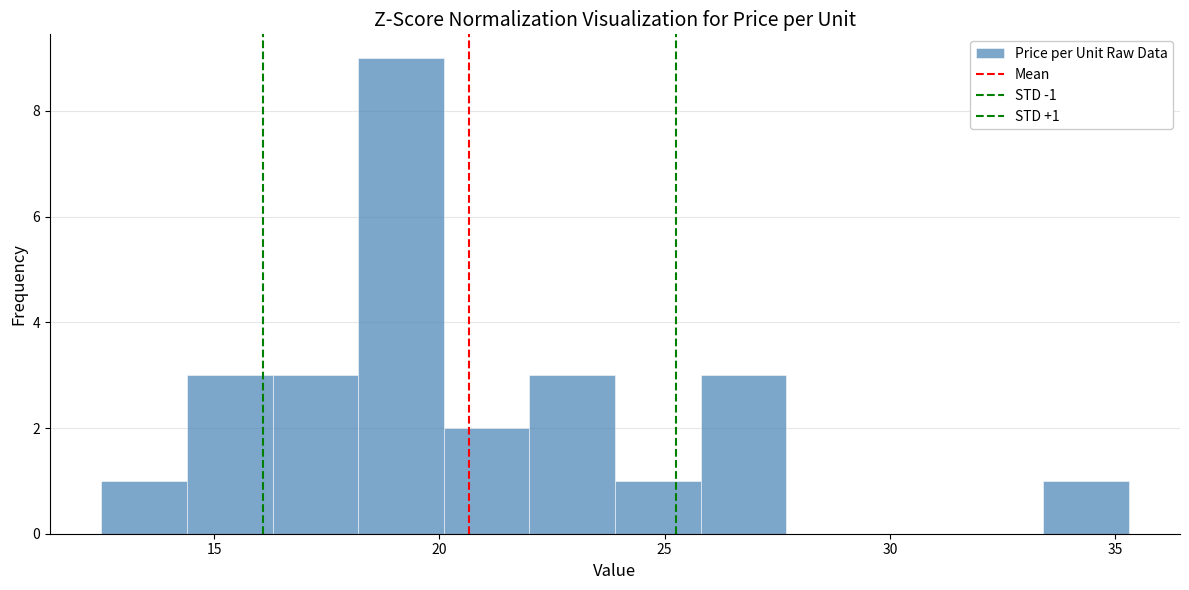

Read against the x-axis, roughly where is the centre of the tallest bar?

19.0